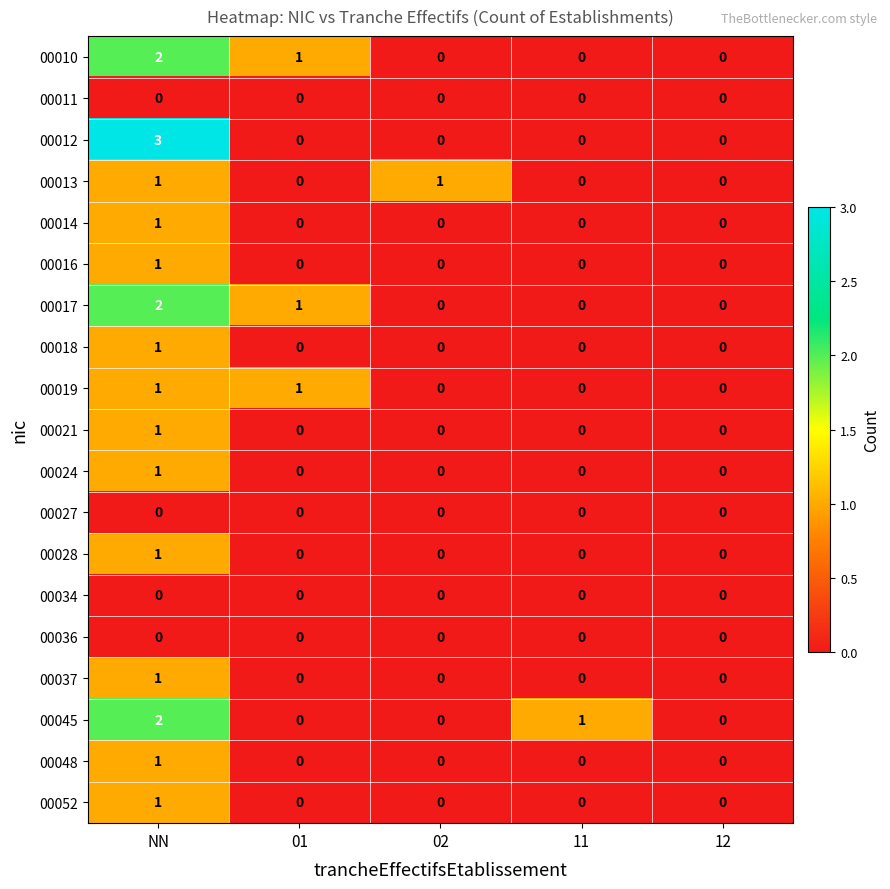

True or false: 00013 has a value of 0 at 02.

False